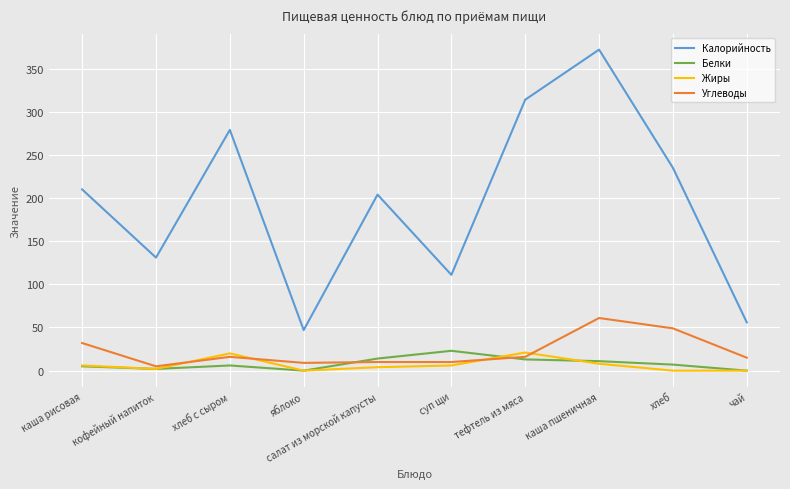

True or false: Калорийность and Белки cross at least once.

False